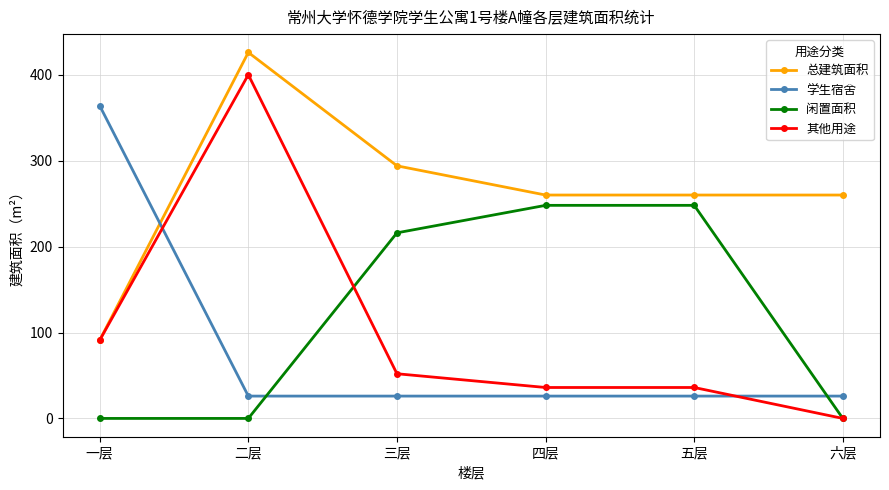

Rank the series by their maximum value, from highest to lowest.

总建筑面积, 其他用途, 学生宿舍, 闲置面积